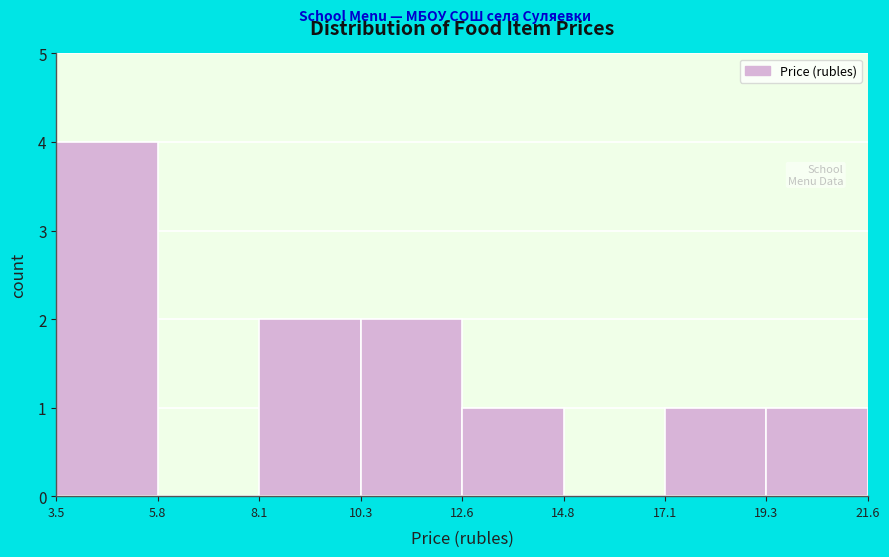

Which range on the x-axis has the tallest bar?

3.5 to 5.8